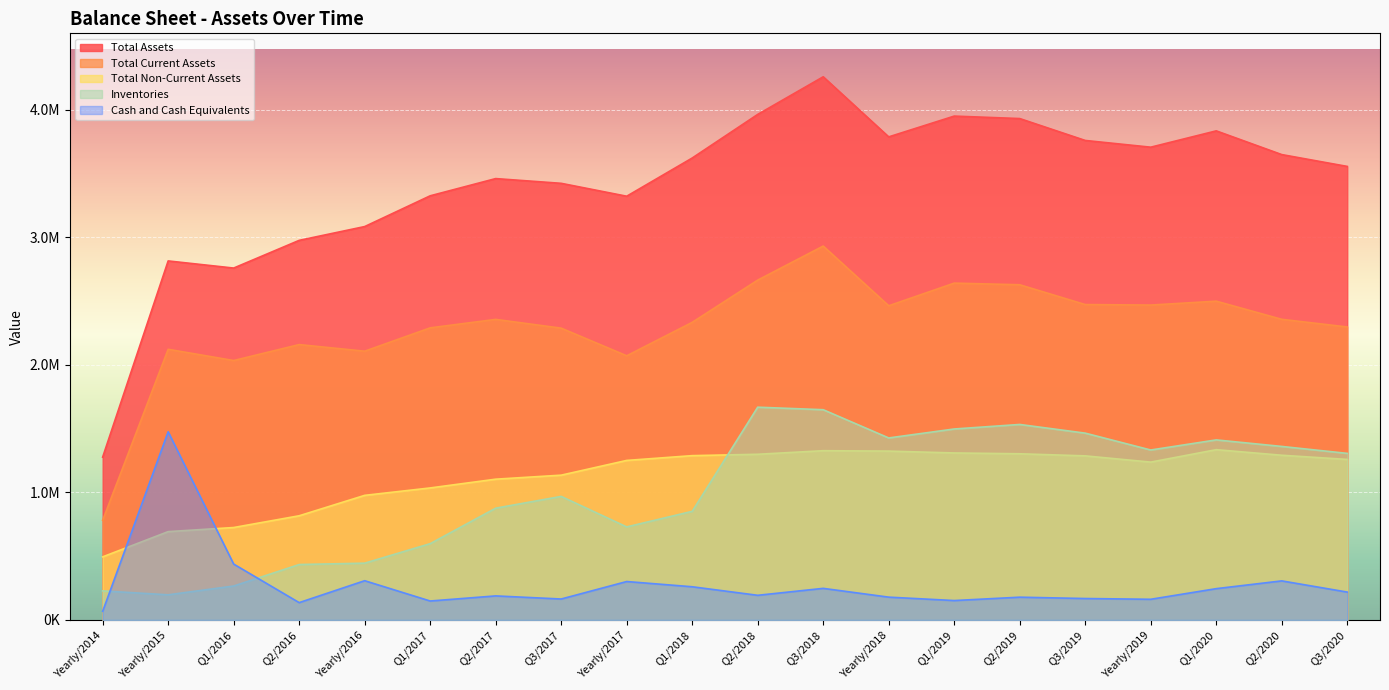

The value of Inventories at Q2/2016 is 137362.4. True or false?

False